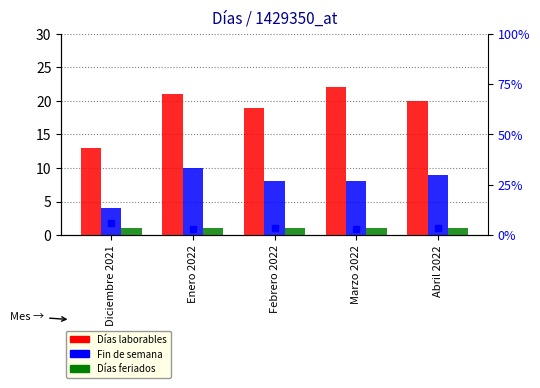

What is the smallest value displayed?

1.0